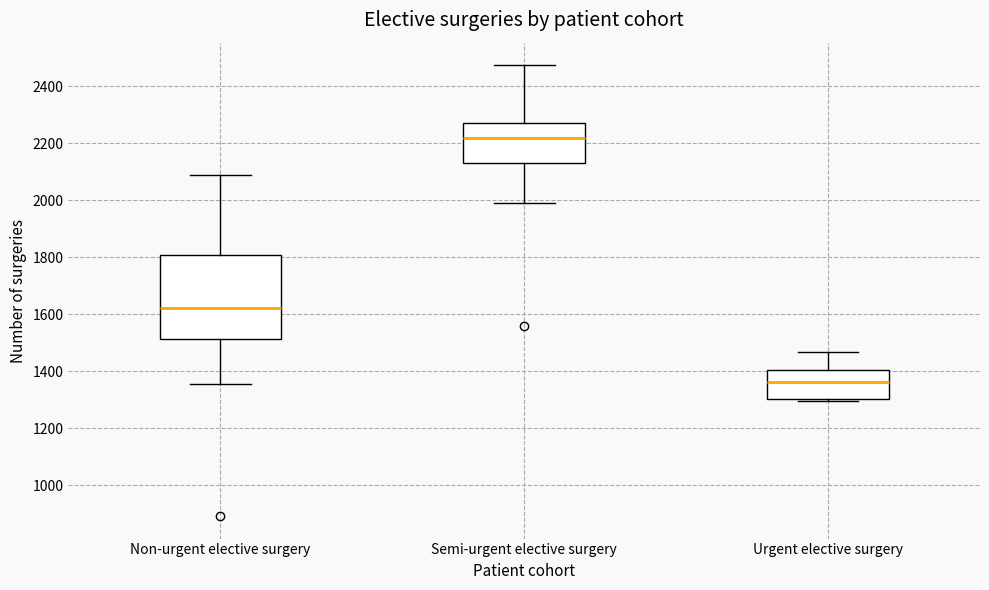

Reading left to right, transcribe this box plot: for each box, give where its median line is, the range the box spans, and where its two whiskers end, as read against the y-axis. The values are not printed on the chart, so give them approximately, as read against the axis.

Non-urgent elective surgery: median 1620, box 1520 to 1800, whiskers 1360 to 2080
Semi-urgent elective surgery: median 2220, box 2140 to 2280, whiskers 2000 to 2480
Urgent elective surgery: median 1360, box 1300 to 1400, whiskers 1300 to 1460